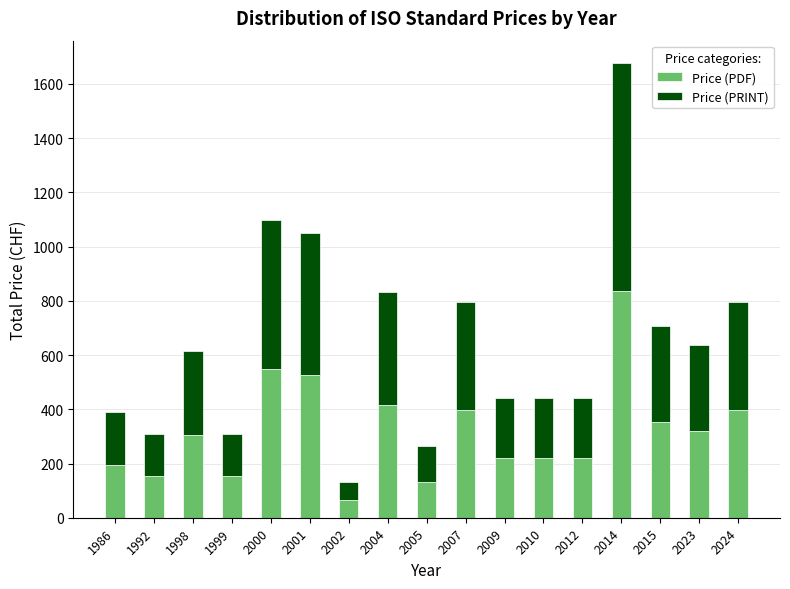

What is the sum of the Price (PDF) values at 2004 and 2024?

813